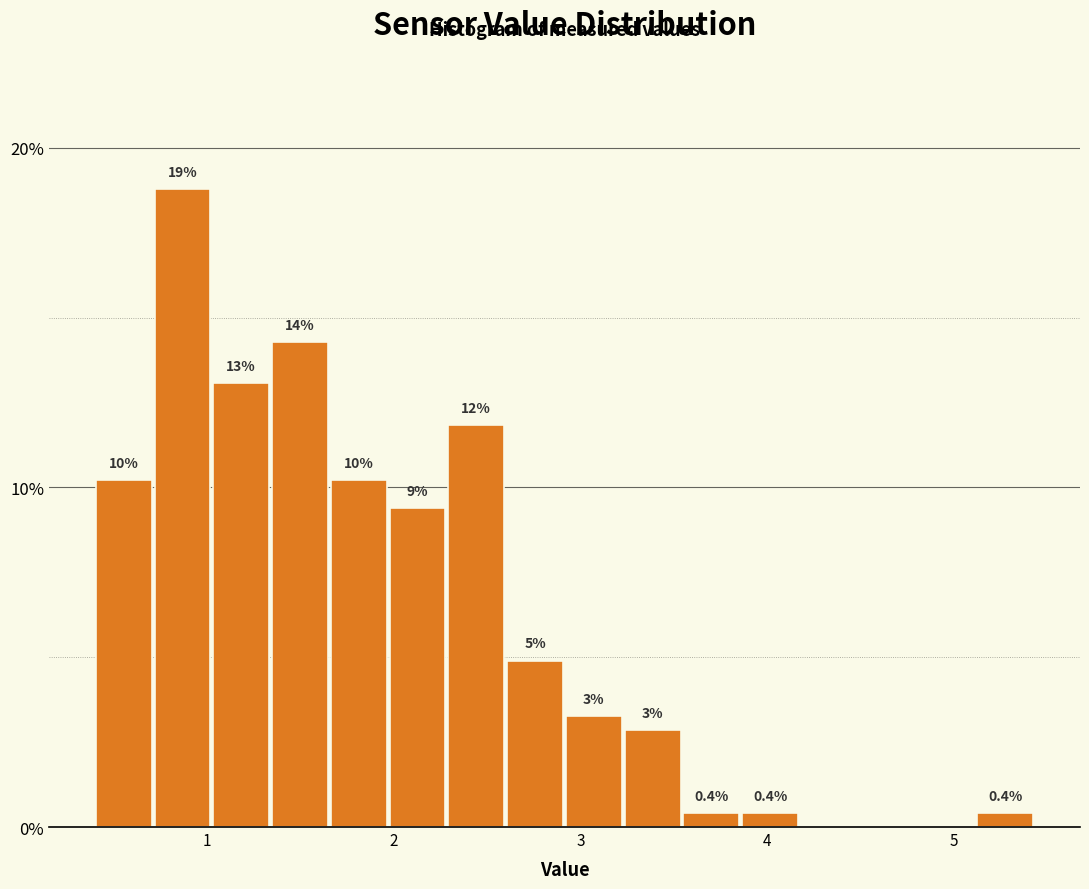

Read against the x-axis, roughly where is the centre of the tallest bar?

0.9